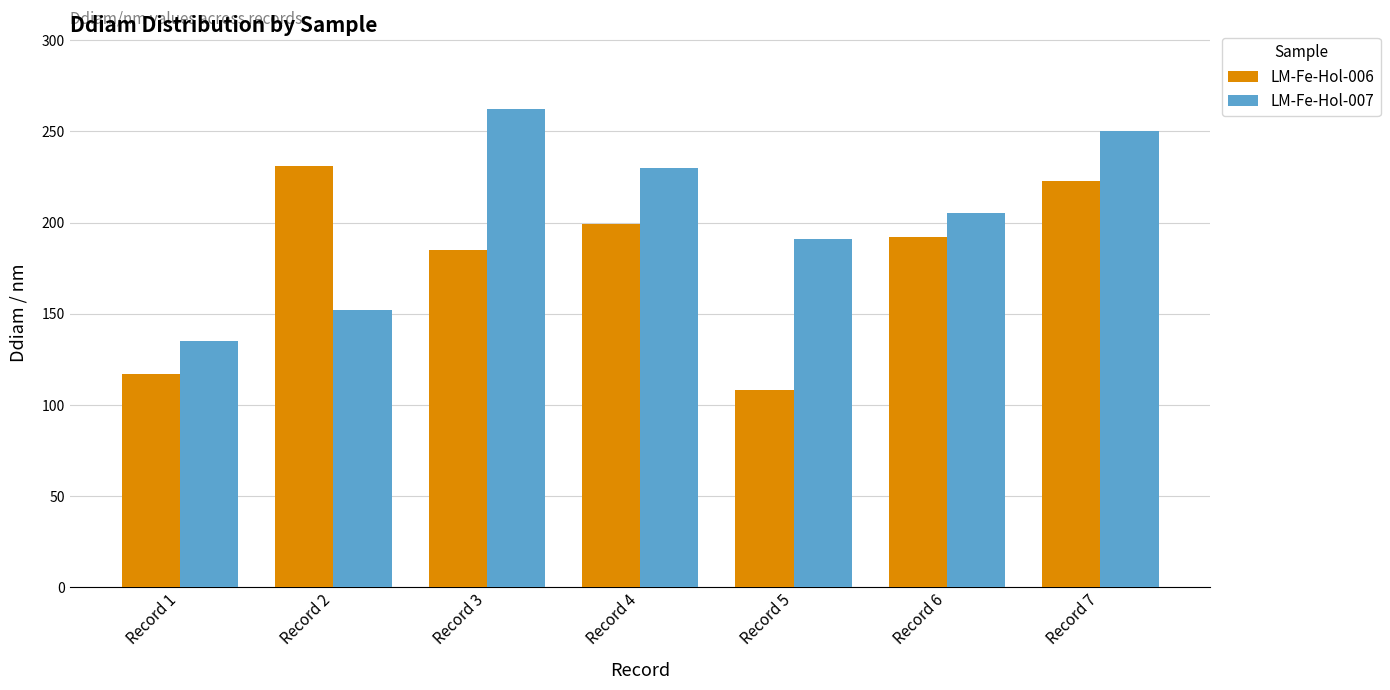

Is it true that LM-Fe-Hol-006 equals 49 at Record 5?

False